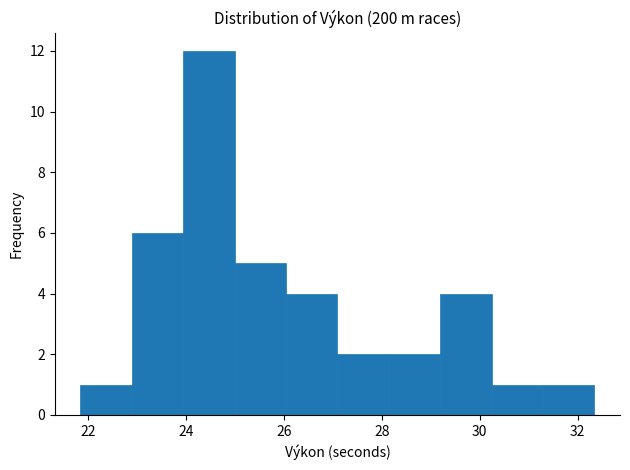

Which range on the x-axis has the tallest bar?

24.0 to 25.0